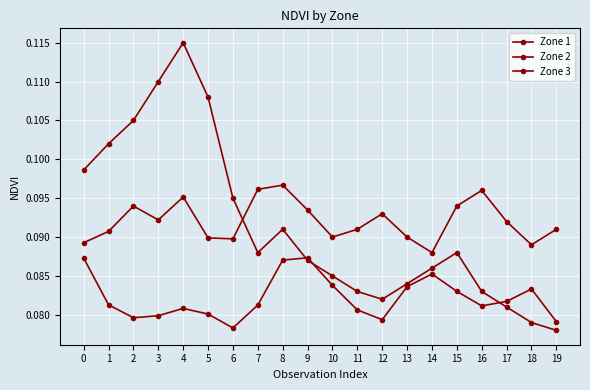

At which category is the sum across all series the highest?

4